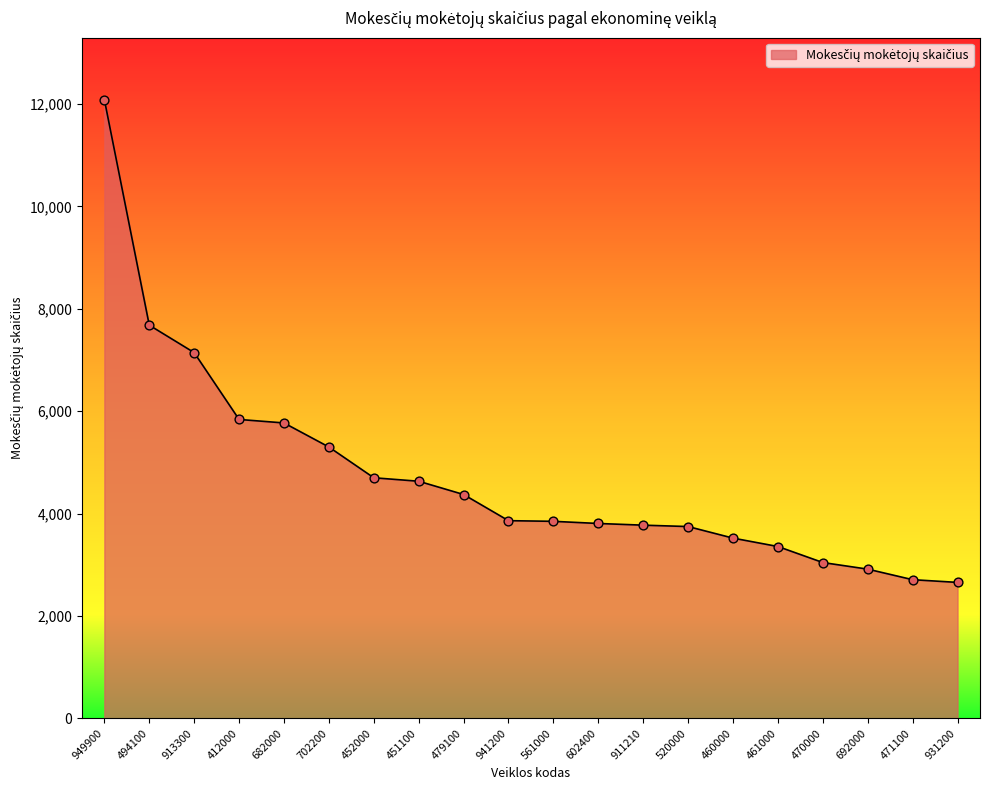

What is the change in value from 412000 to 470000?

-2795